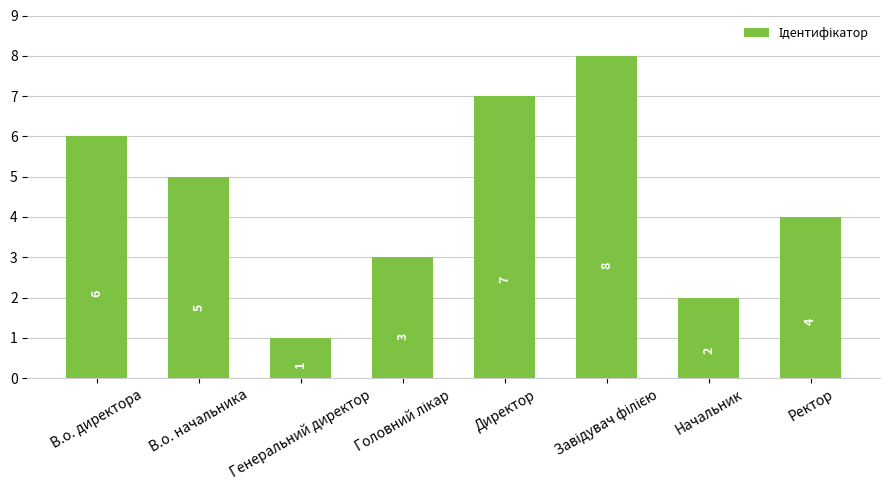

Count the values in the range 3 to 7.

5